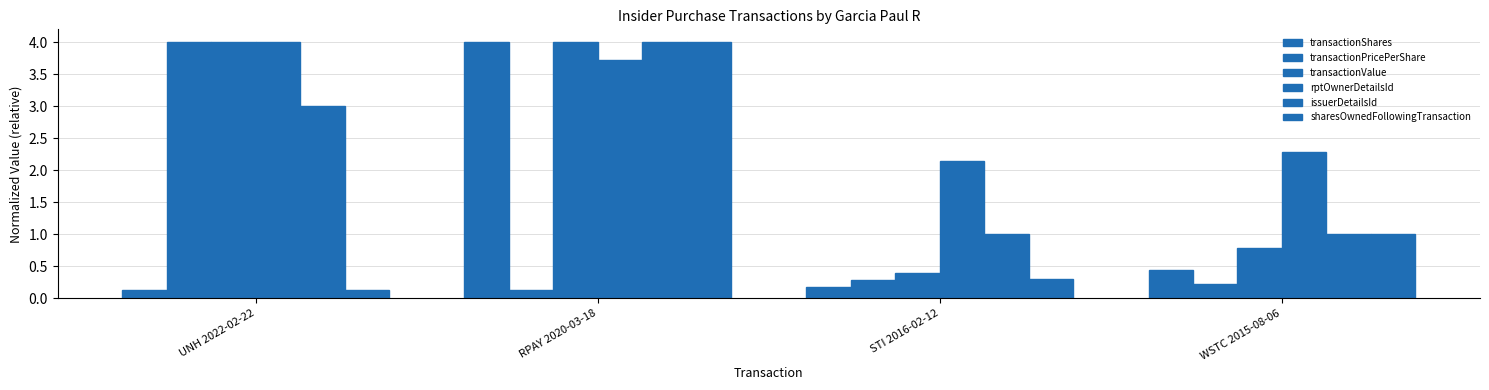

What is the smallest value displayed?

0.1